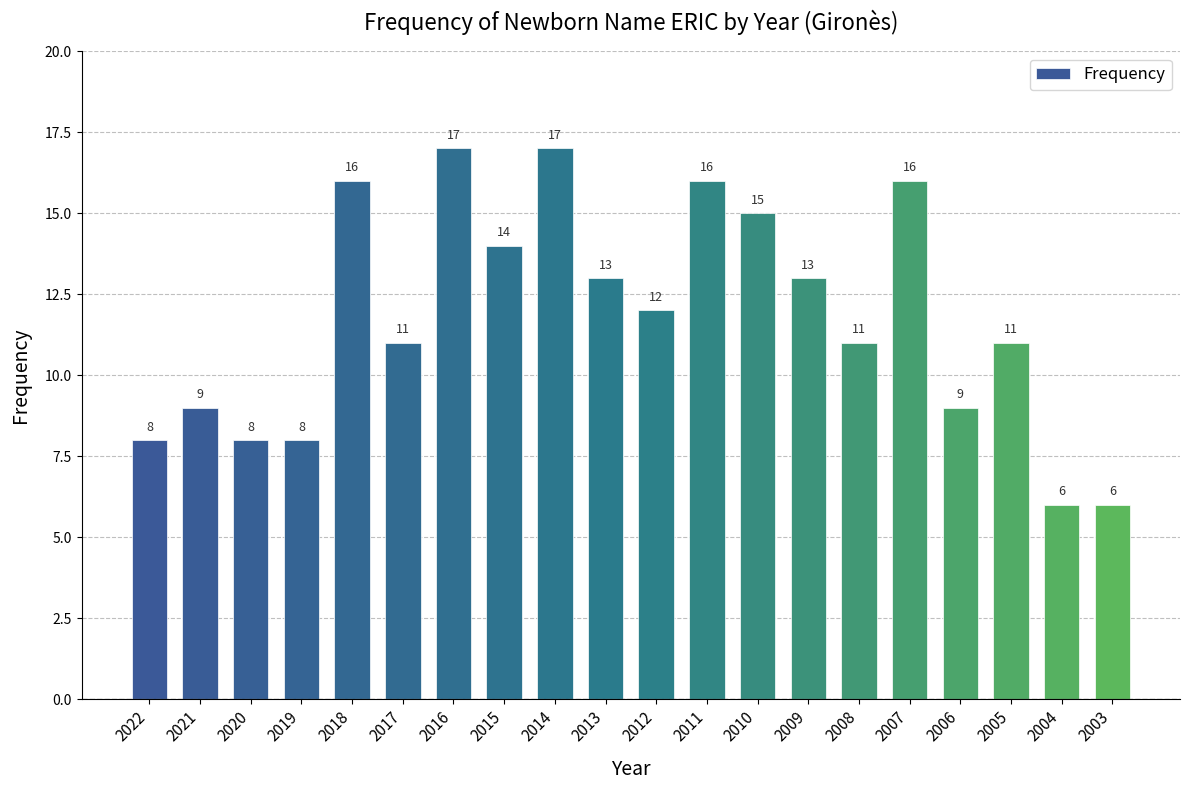

Does the chart contain stacked bars?

No